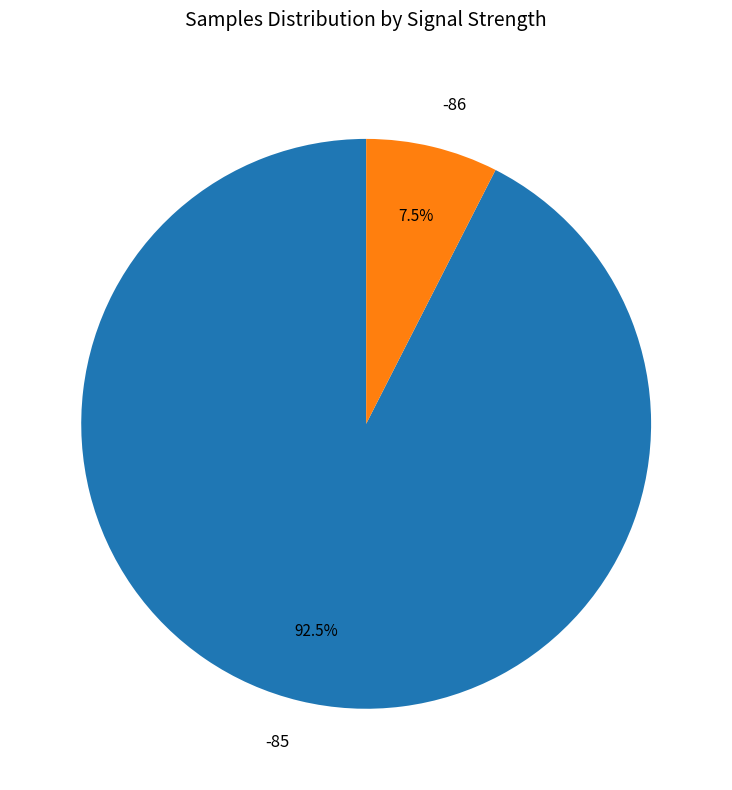

What is the majority slice?

-85